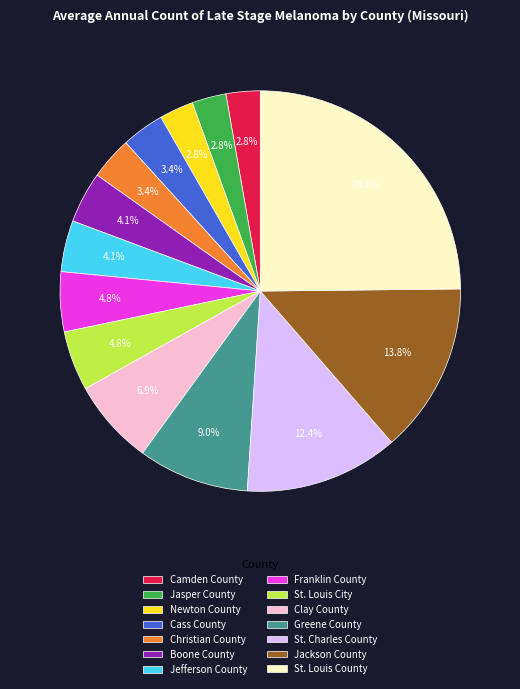

Is it true that Camden County is 11% of the pie?

False